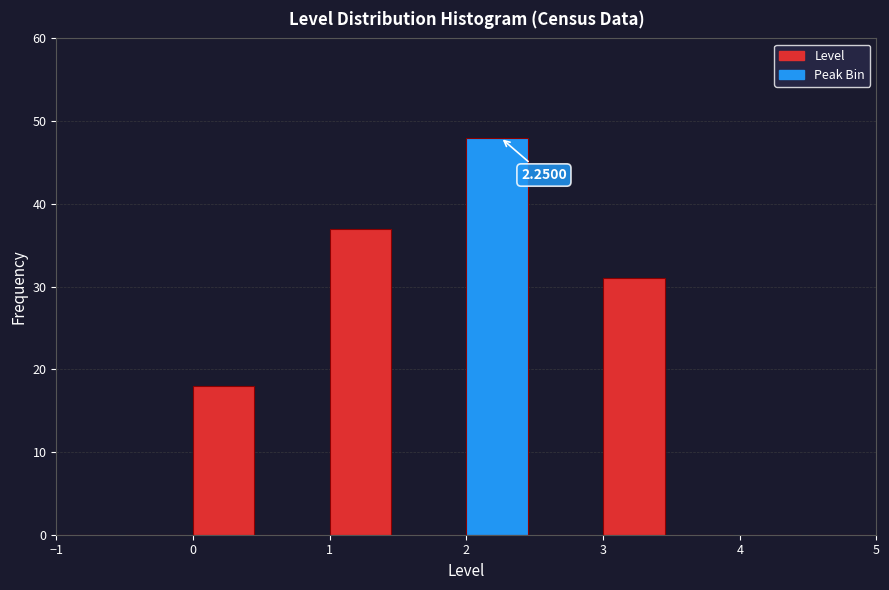

Over which range of the x-axis is the bar tallest?

2.0 to 2.5